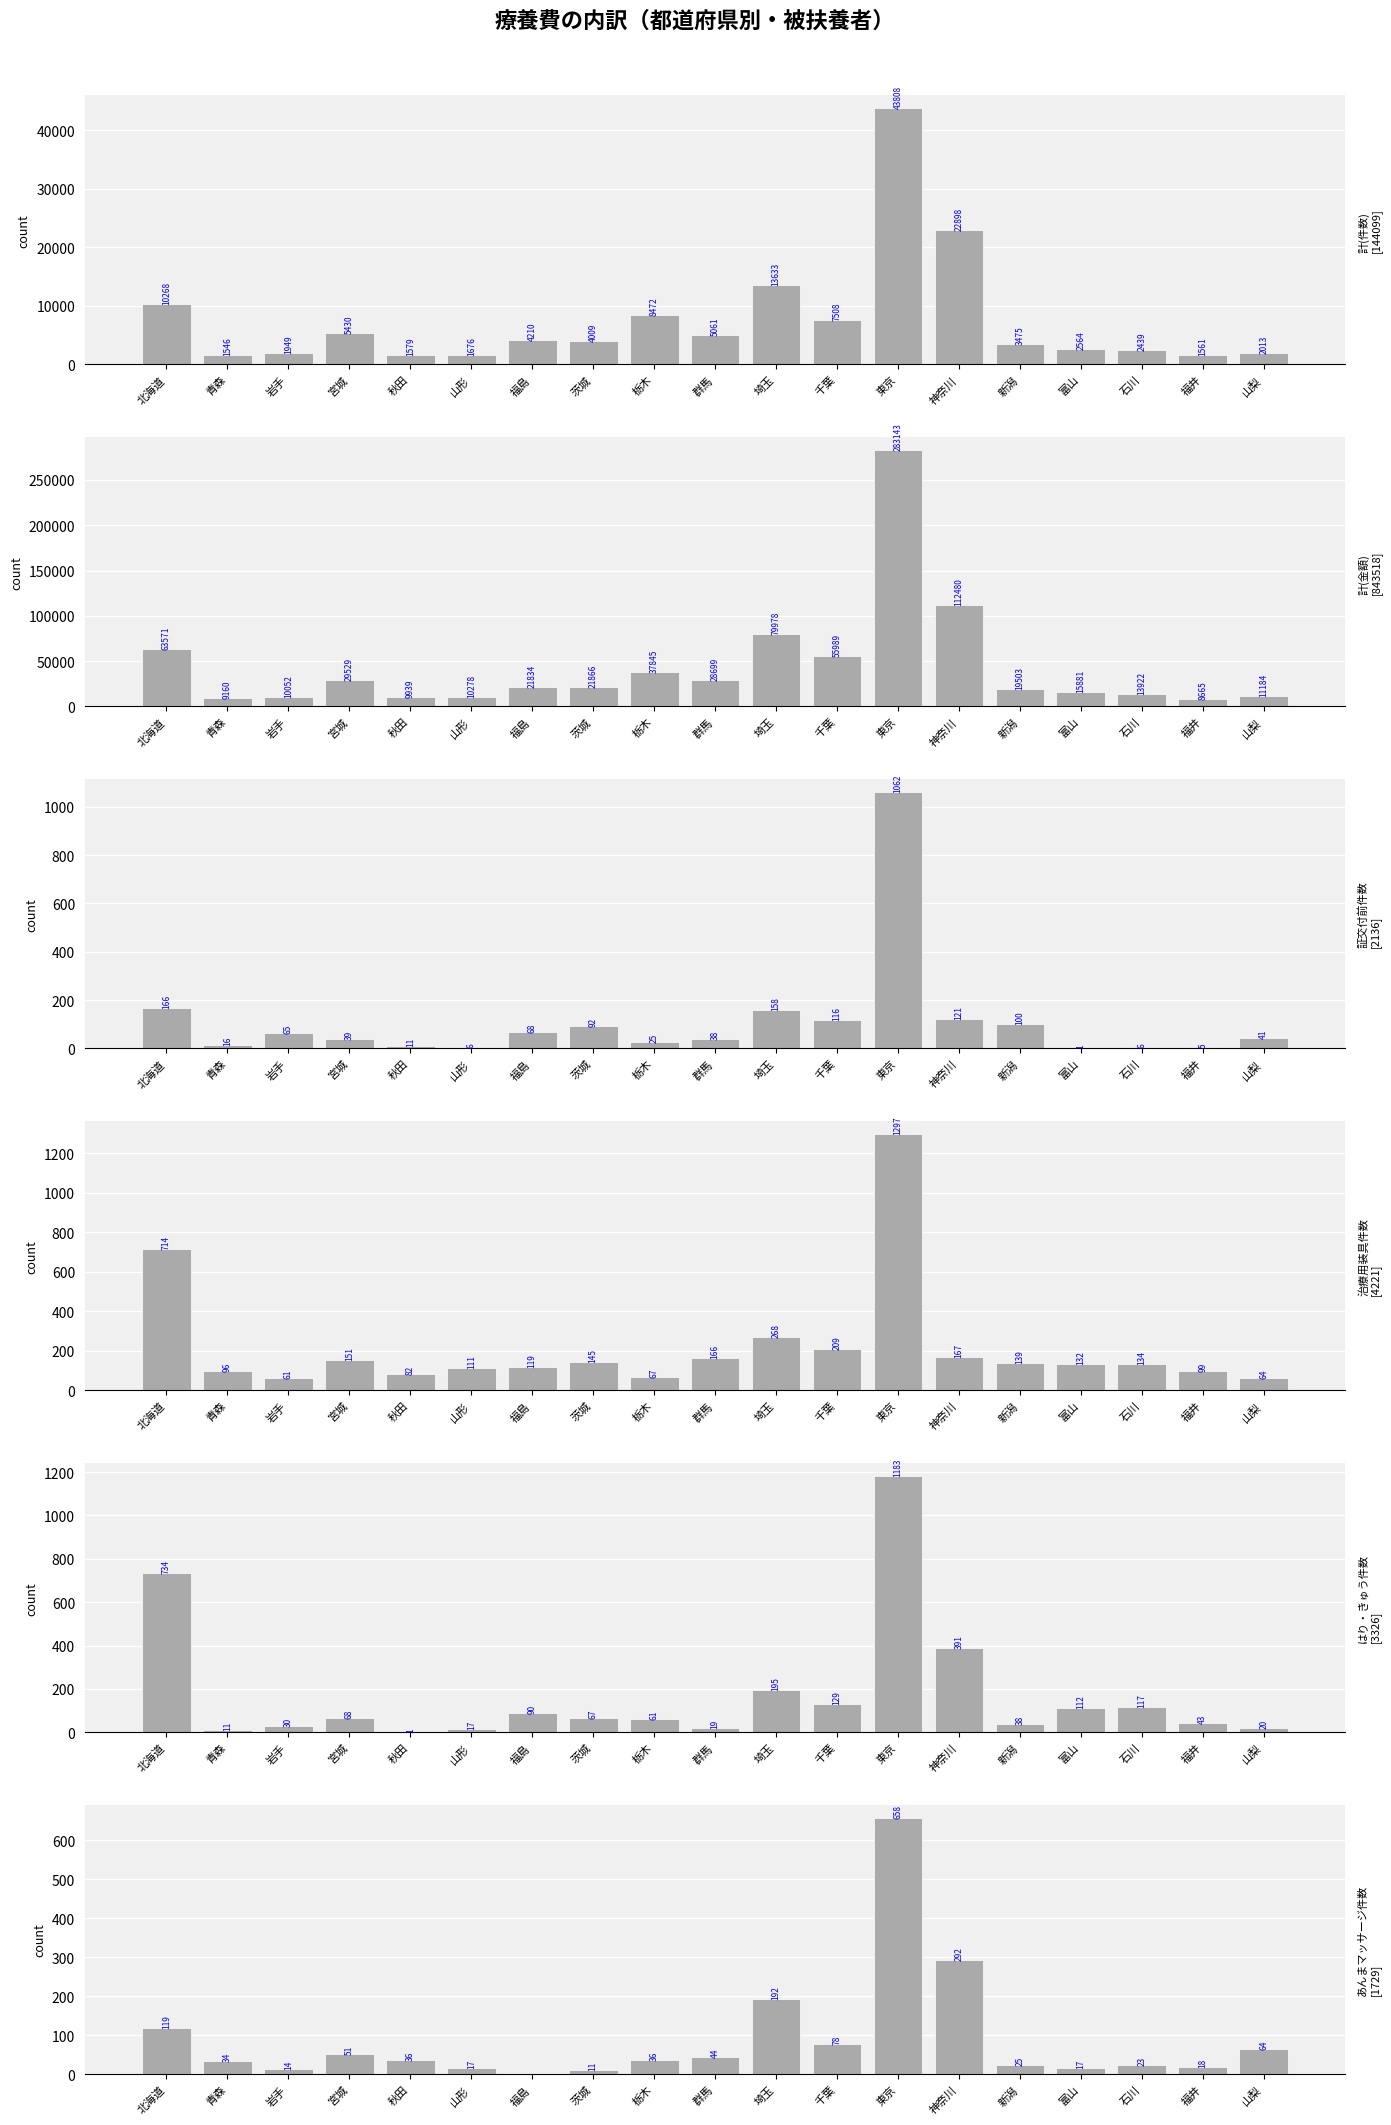

Reading left to right, transcribe all the data shown in this chart.

計(件数): 北海道=10268.0	青森=1546.0	岩手=1949.0	宮城=5430.0	秋田=1579.0	山形=1676.0	福島=4210.0	茨城=4009.0	栃木=8472.0	群馬=5061.0	埼玉=13633.0	千葉=7508.0	東京=43808.0	神奈川=22898.0	新潟=3475.0	富山=2564.0	石川=2439.0	福井=1561.0	山梨=2013.0
計(金額): 北海道=63570.9	青森=9159.7	岩手=10051.8	宮城=29528.9	秋田=9938.6	山形=10278.5	福島=21834.4	茨城=21866.4	栃木=37844.9	群馬=28699.1	埼玉=79978.3	千葉=55988.8	東京=283142.7	神奈川=112479.8	新潟=19503.1	富山=15881.0	石川=13922.3	福井=8664.8	山梨=11184.3
証交付前件数: 北海道=166.0	青森=16.0	岩手=65.0	宮城=39.0	秋田=11.0	山形=6.0	福島=68.0	茨城=92.0	栃木=25.0	群馬=38.0	埼玉=158.0	千葉=116.0	東京=1062.0	神奈川=121.0	新潟=100.0	富山=1.0	石川=6.0	福井=5.0	山梨=41.0
治療用装具件数: 北海道=714.0	青森=96.0	岩手=61.0	宮城=151.0	秋田=82.0	山形=111.0	福島=119.0	茨城=145.0	栃木=67.0	群馬=166.0	埼玉=268.0	千葉=209.0	東京=1297.0	神奈川=167.0	新潟=139.0	富山=132.0	石川=134.0	福井=99.0	山梨=64.0
はり・きゅう件数: 北海道=734.0	青森=11.0	岩手=30.0	宮城=68.0	秋田=1.0	山形=17.0	福島=90.0	茨城=67.0	栃木=61.0	群馬=19.0	埼玉=195.0	千葉=129.0	東京=1183.0	神奈川=391.0	新潟=38.0	富山=112.0	石川=117.0	福井=43.0	山梨=20.0
あんまマッサージ件数: 北海道=119.0	青森=34.0	岩手=14.0	宮城=51.0	秋田=36.0	山形=17.0	福島=0.0	茨城=11.0	栃木=36.0	群馬=44.0	埼玉=192.0	千葉=78.0	東京=658.0	神奈川=292.0	新潟=25.0	富山=17.0	石川=23.0	福井=18.0	山梨=64.0